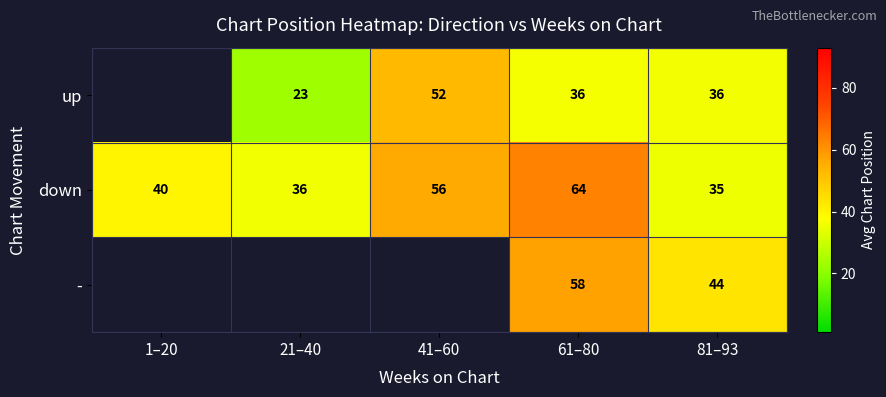

What is the spread (max minus min) of values at 81–93?

9